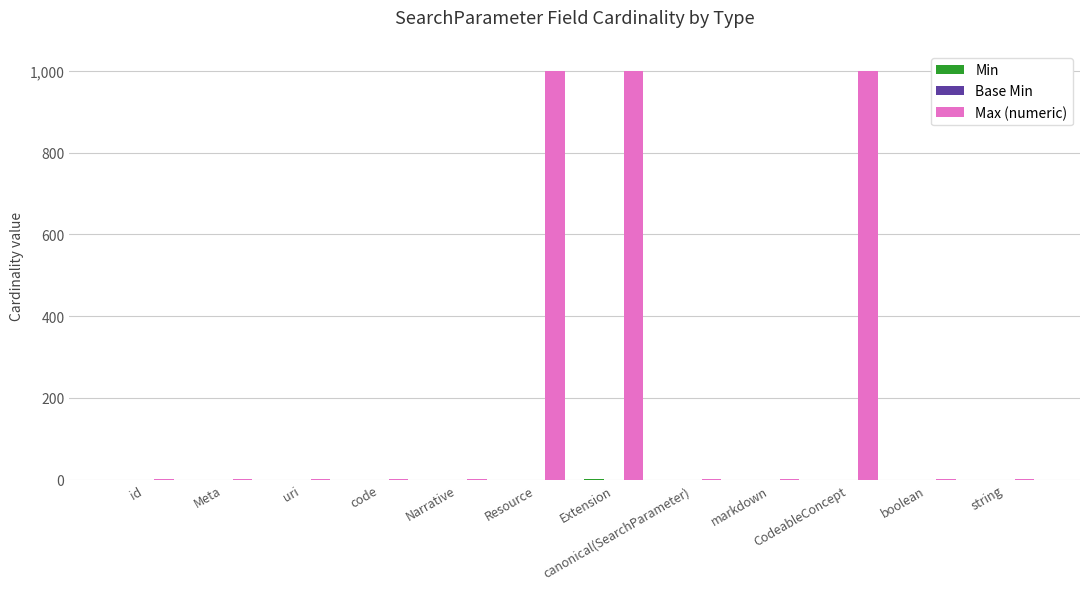

Which series has the largest total across all categories?

Max (numeric)